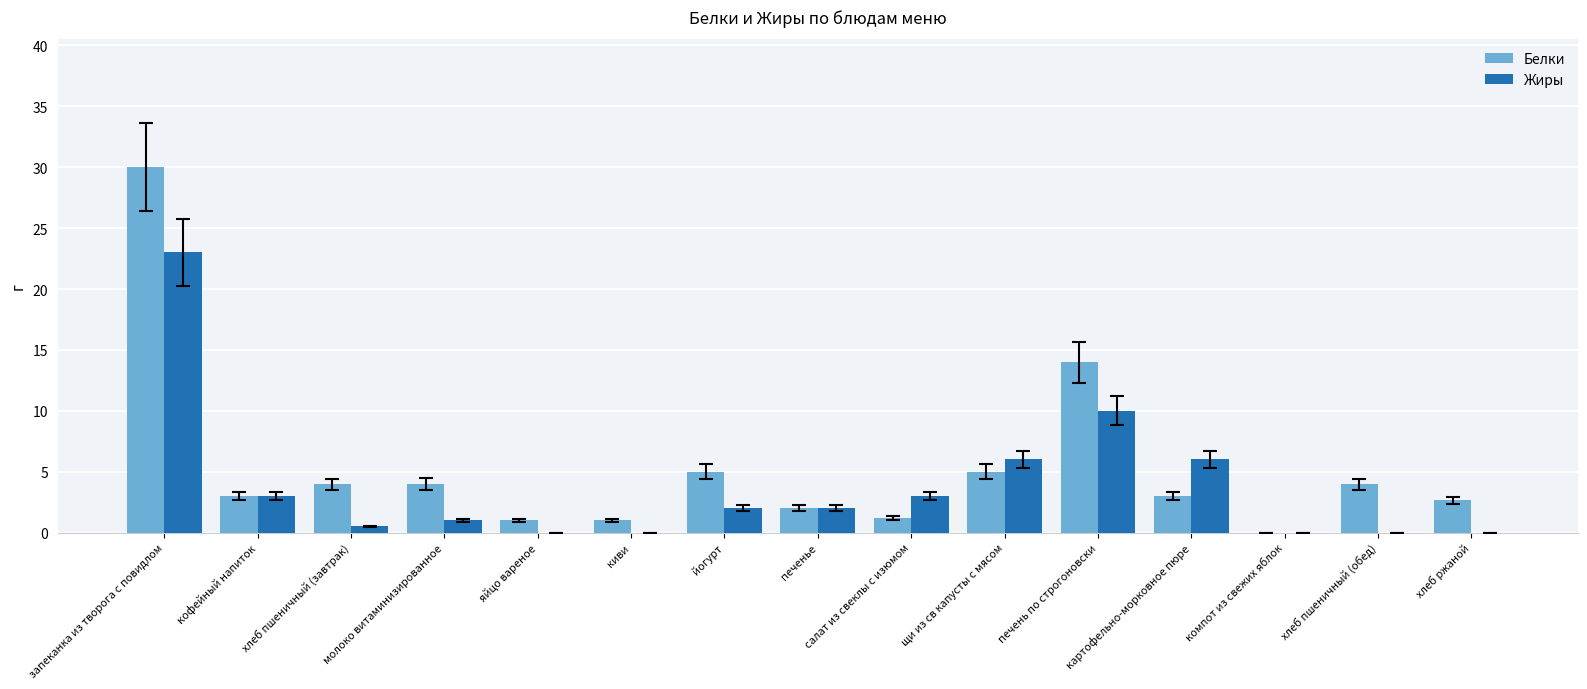

What is the total value across all series at хлеб ржаной?

2.6